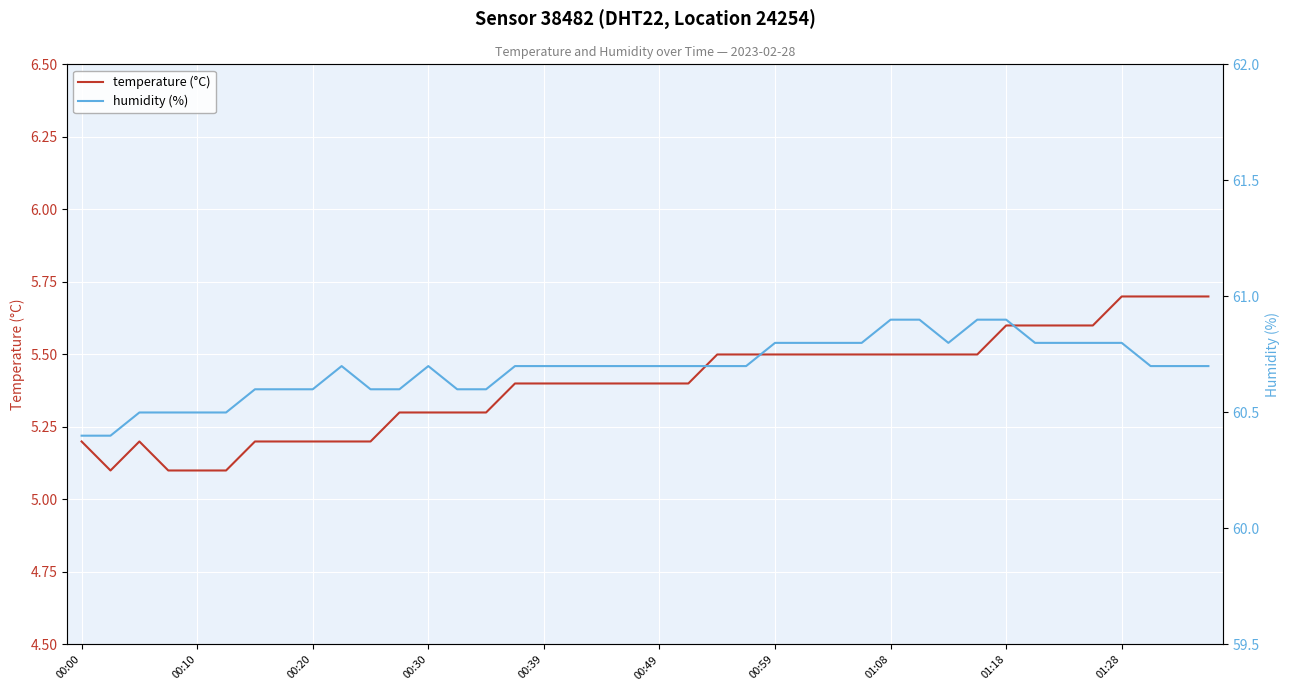

The value of humidity (%) at 38 is 13.6. True or false?

False